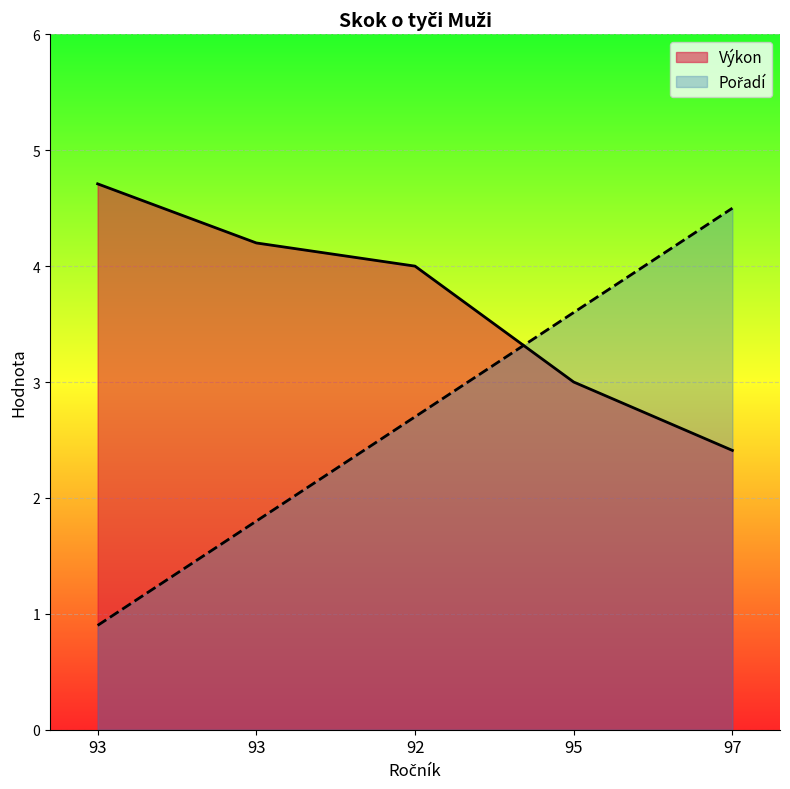

What is the spread (max minus min) of values at 95?

0.6